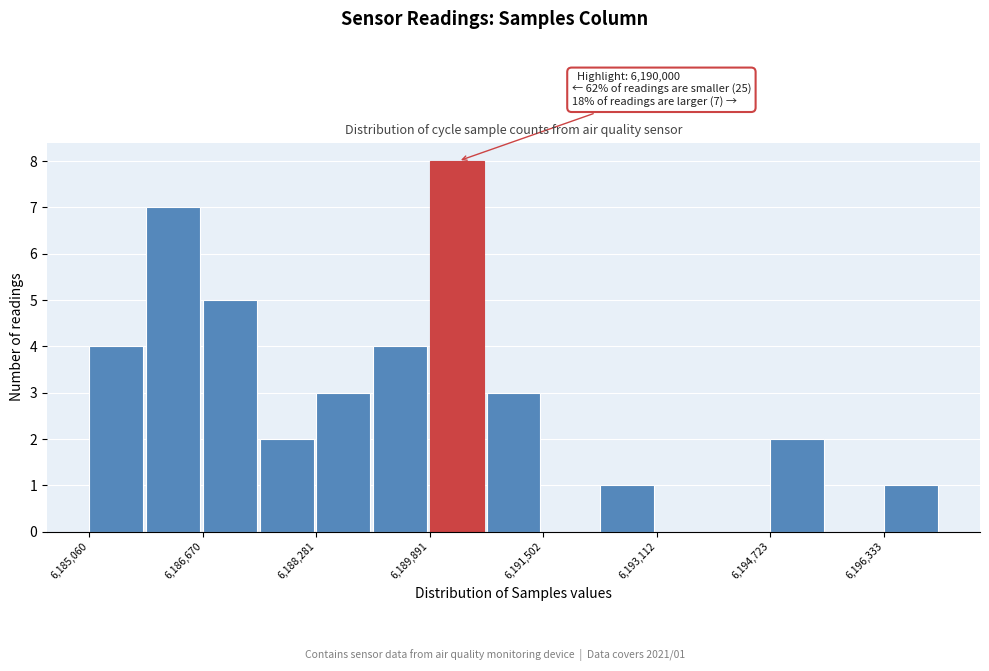

Which range on the x-axis has the tallest bar?

6189800 to 6190600